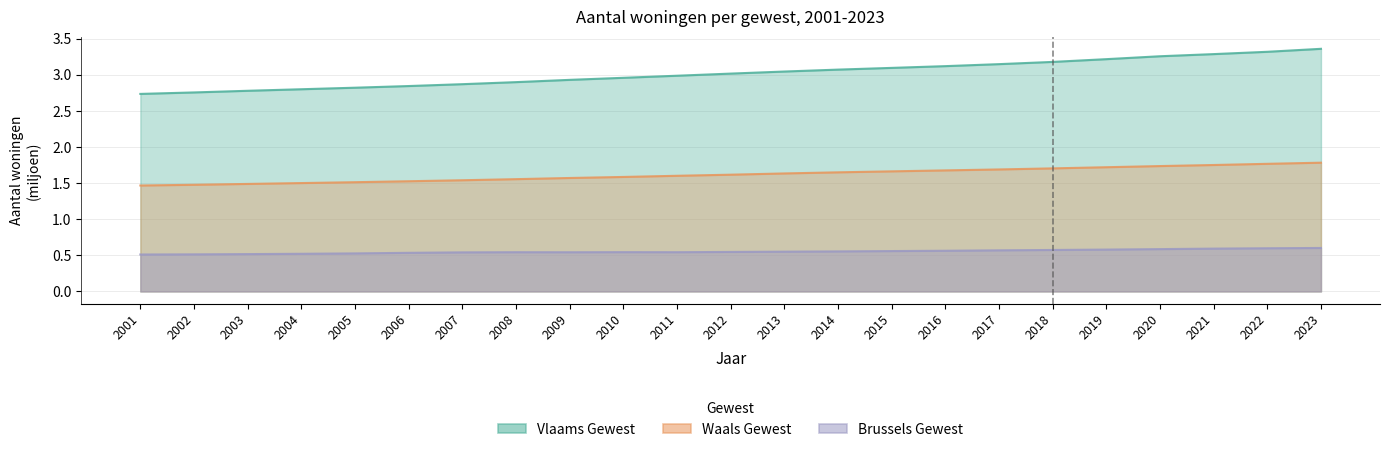

How many interior local peaks does the Brussels Hoofdstedelijk Gewest series have?

2